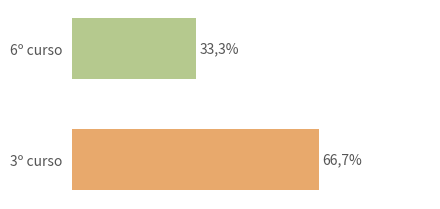

Does the chart contain any negative values?

No